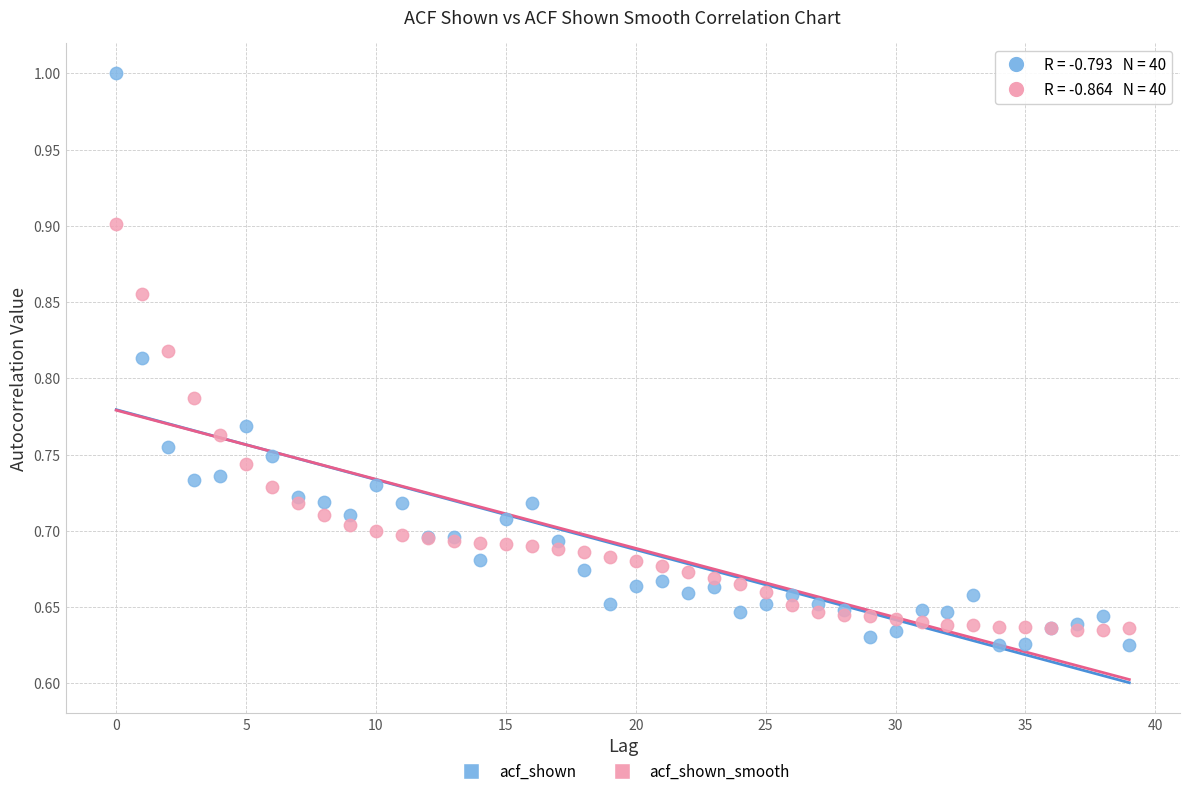

What are all the series names shown in the legend?

acf_shown, acf_shown_smooth